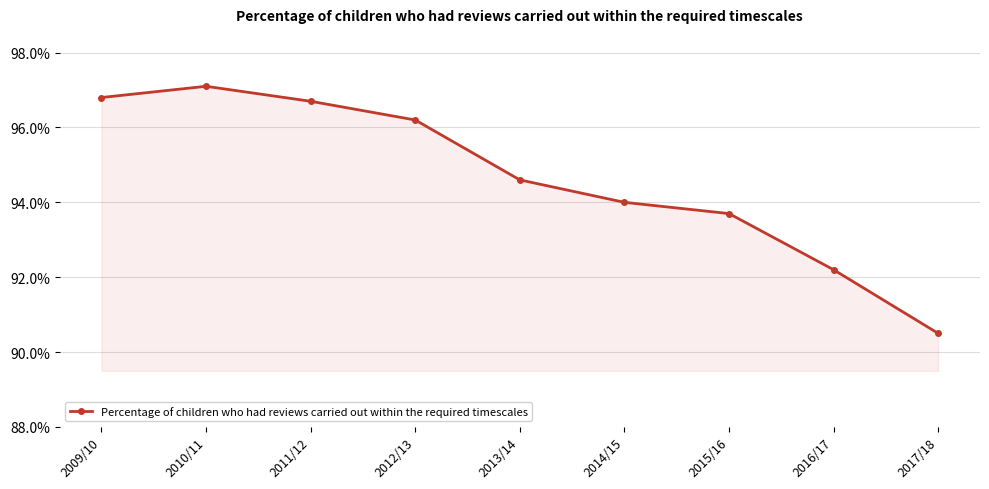

Which has a higher value, 2012/13 or 2013/14?

2012/13